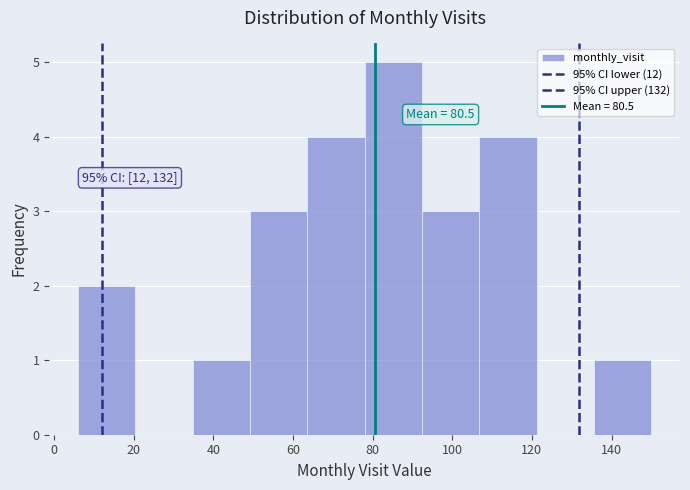

Over which range of the x-axis is the bar tallest?

78.0 to 92.4